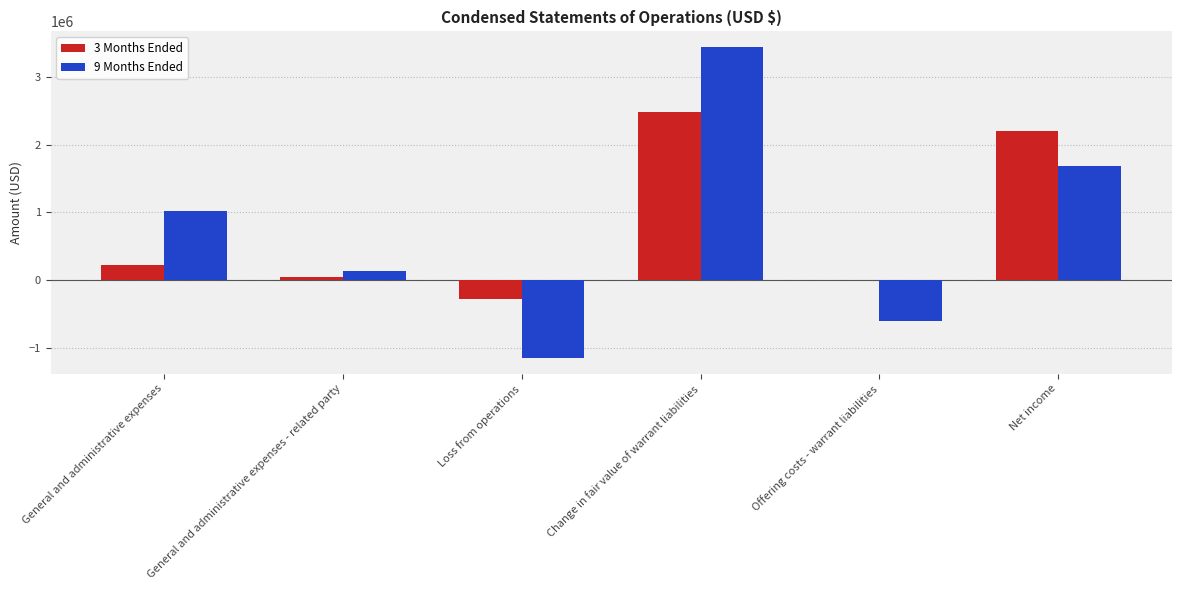

What is the difference between the 3 Months Ended values at Loss from operations and Offering costs - warrant liabilities?

274352